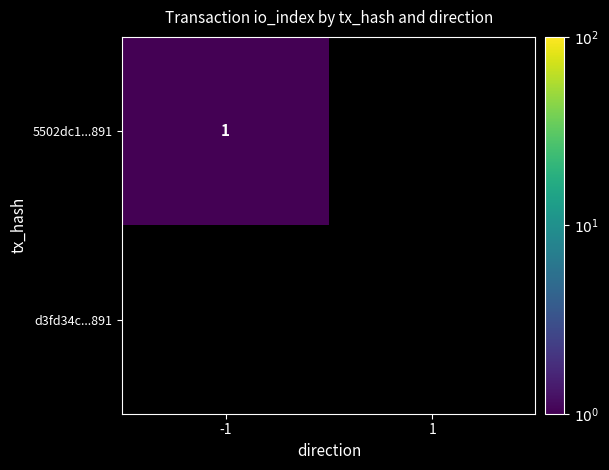

The value of 5502dc1...891 at -1 is 2. True or false?

False